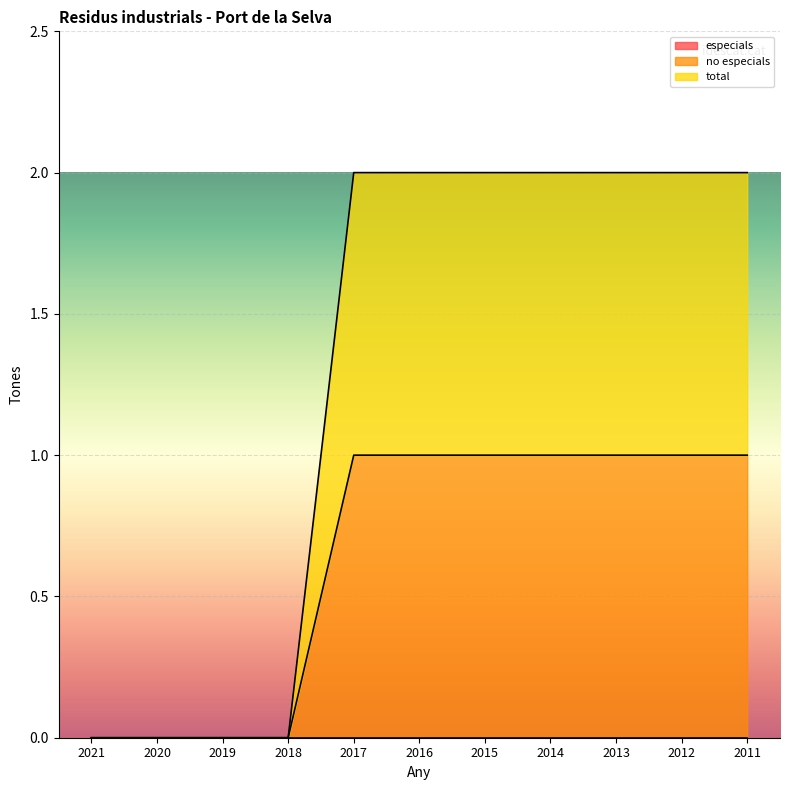

Reading left to right, extract all data points from this chart.

no especials: 0	0	0	0	1	1	1	1	1	1	1
total: 0	0	0	0	2	2	2	2	2	2	2